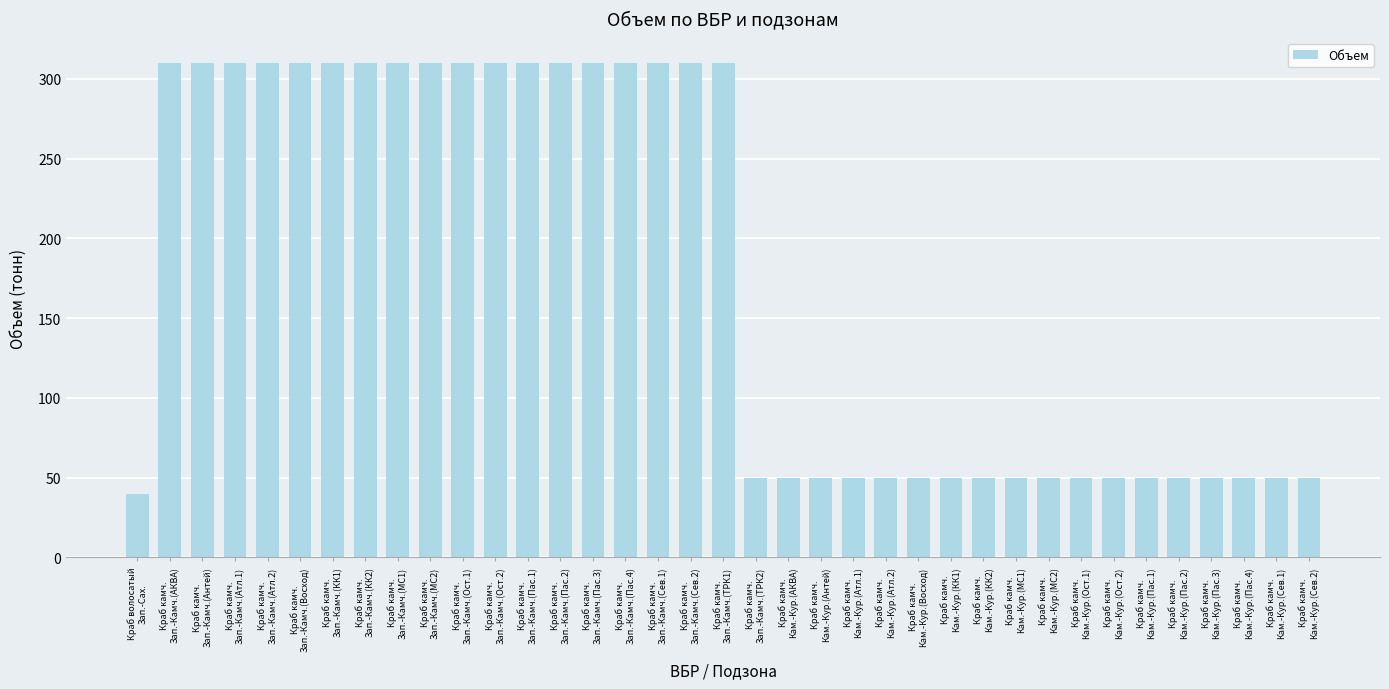

What is the smallest value displayed?

39.6